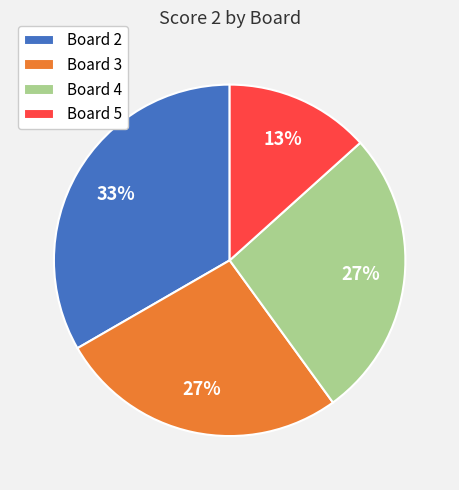

The Board 2 slice represents 25% of the pie. True or false?

False